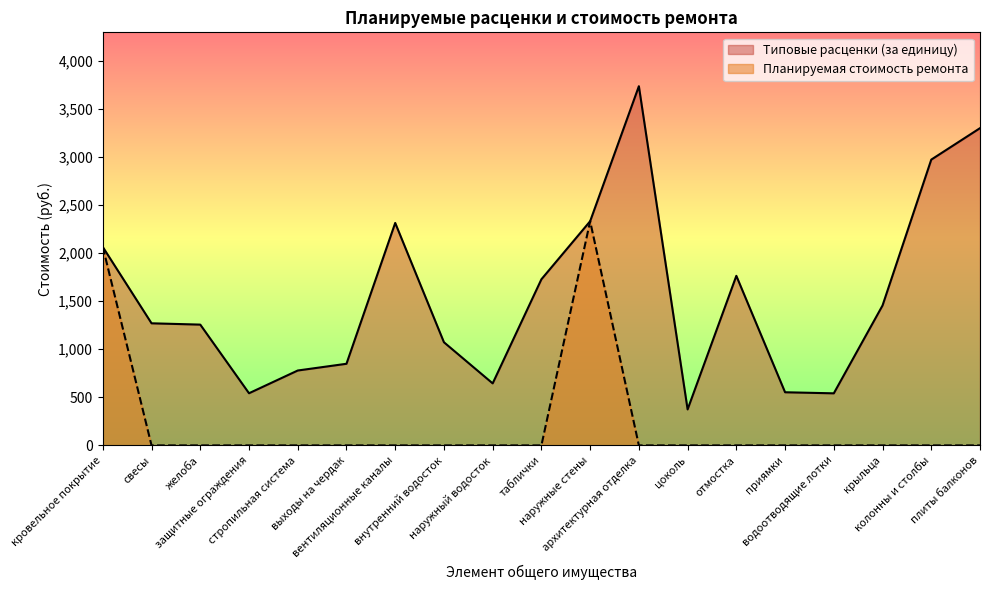

The value of Планируемая стоимость ремонта at плиты балконов is 0.0. True or false?

True